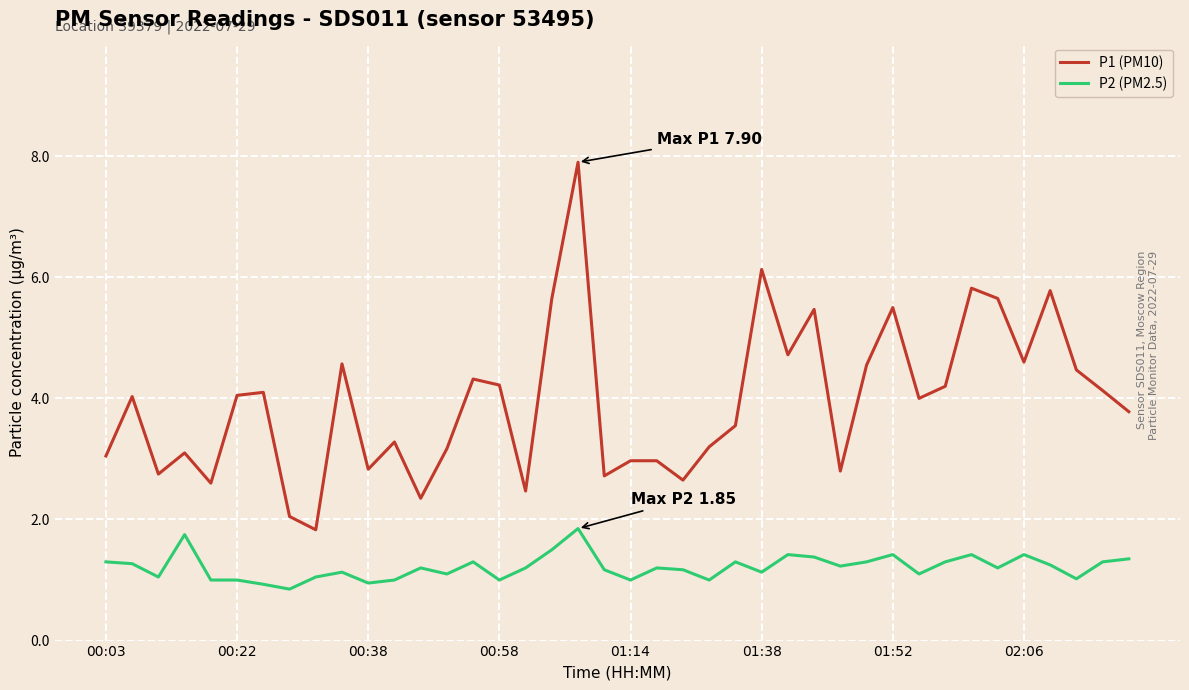

Which series has the widest spread of values?

P1 (PM10)